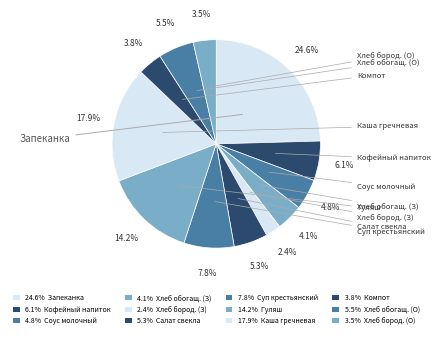

Count the number of slices in the pie.

12